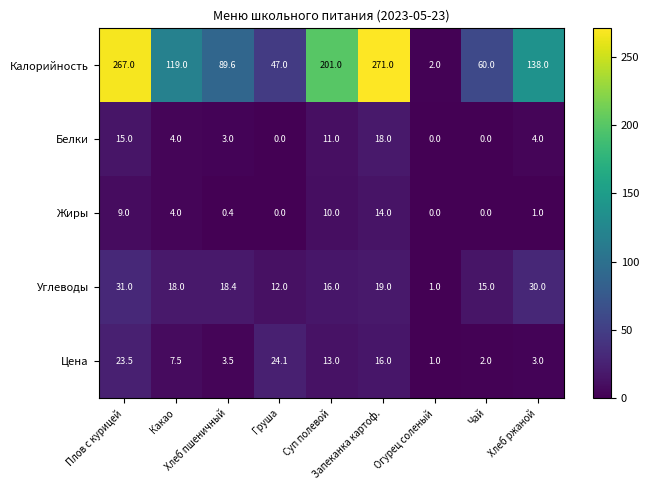

Which series has the largest total across all categories?

Калорийность